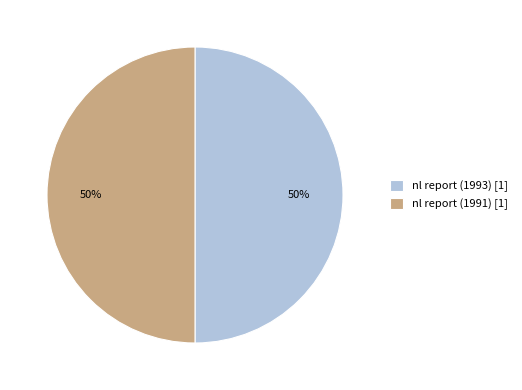

How many slices are in this pie chart?

2